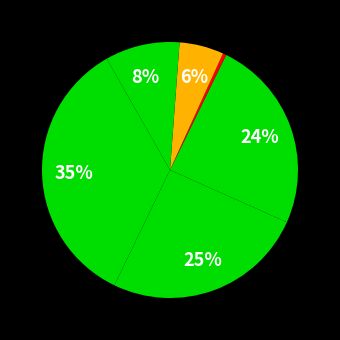

How many segments does this pie chart have?

7